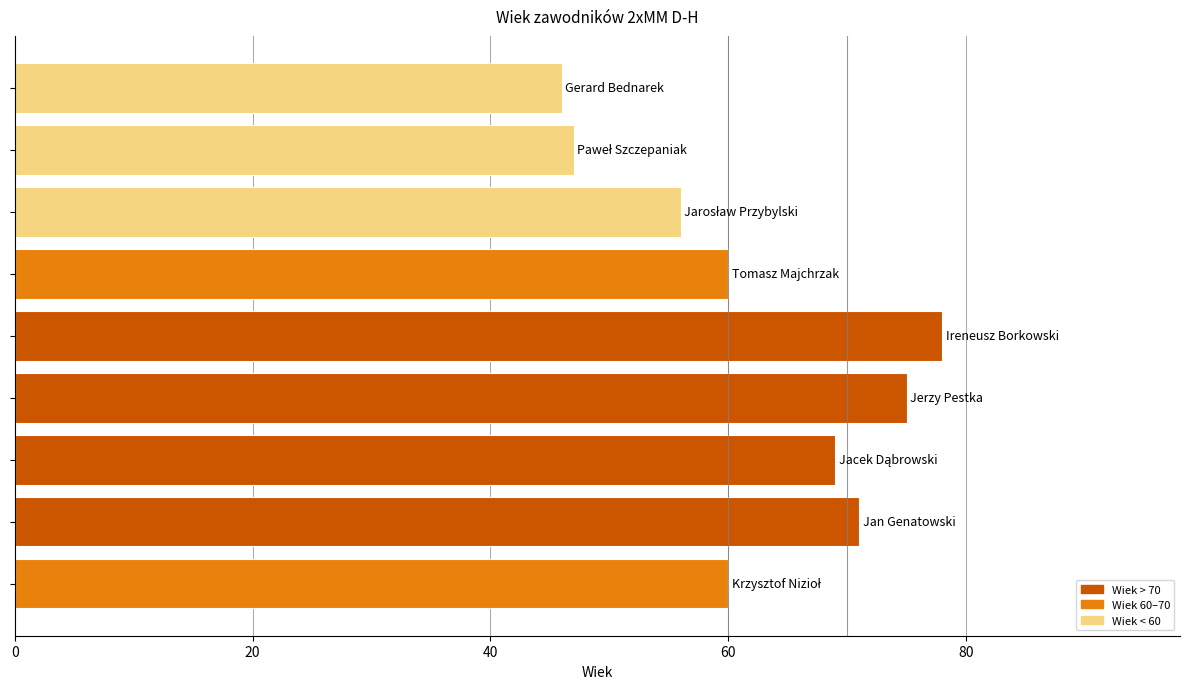

Reading top to bottom, list all the values displayed in this chart.

46	47	56	60	78	75	69	71	60